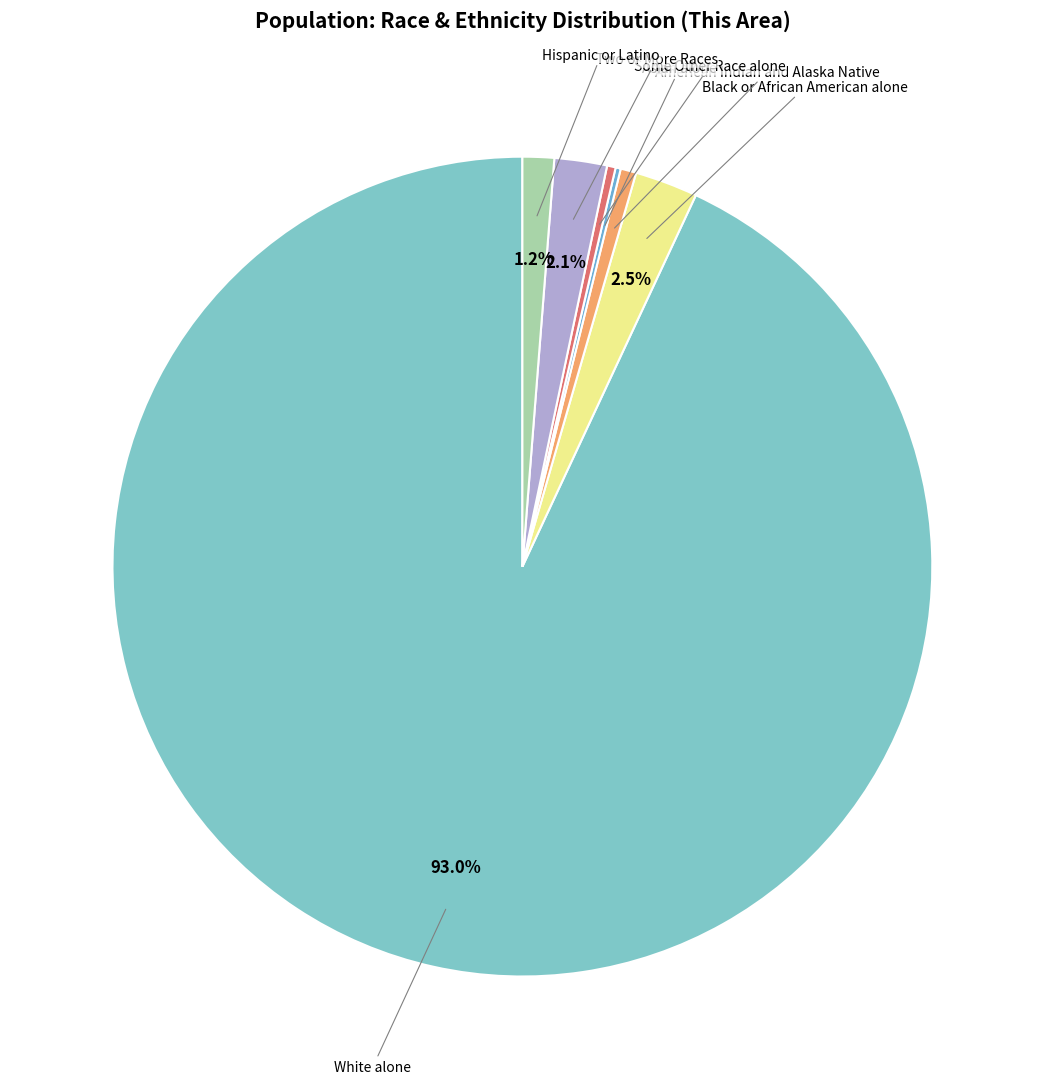

Which slice represents more than half of the pie?

White alone